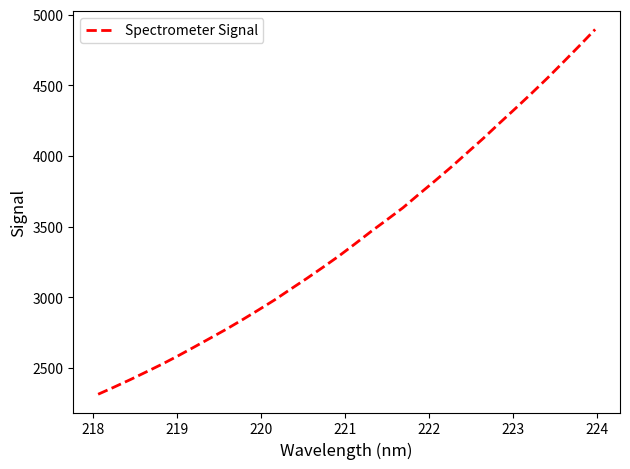

How many series are shown in this chart?

1